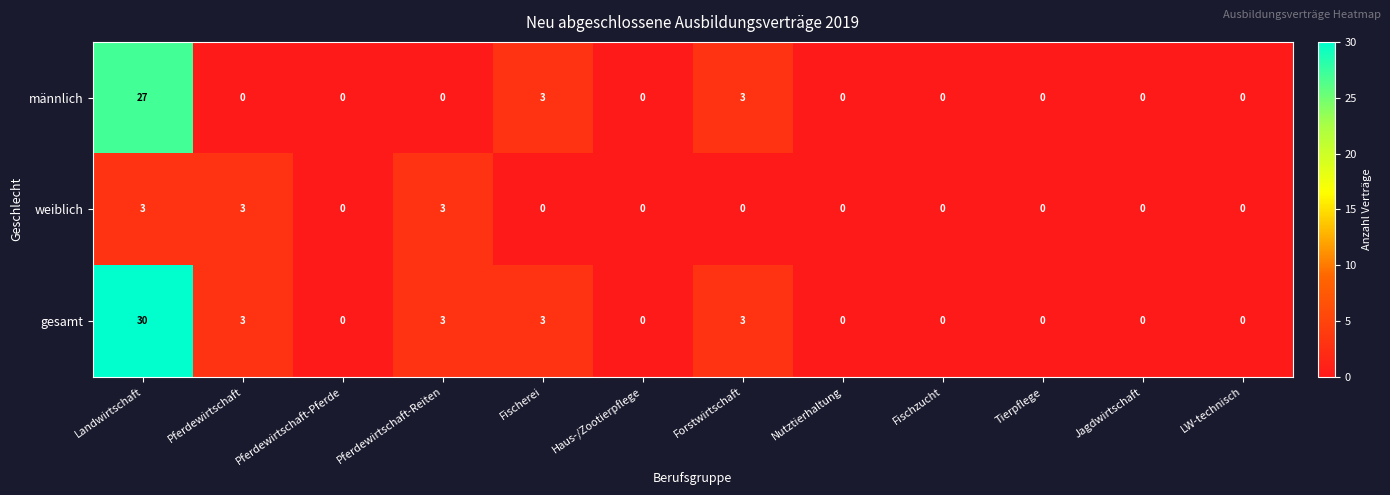

At how many categories does at least one series exceed 19?

1